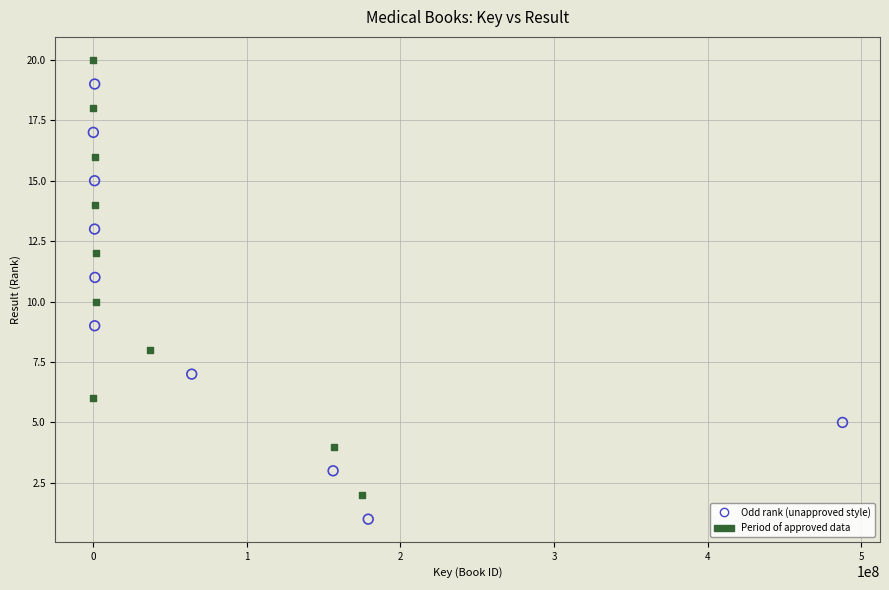

Which series reaches the maximum Y coordinate?

Period of approved data